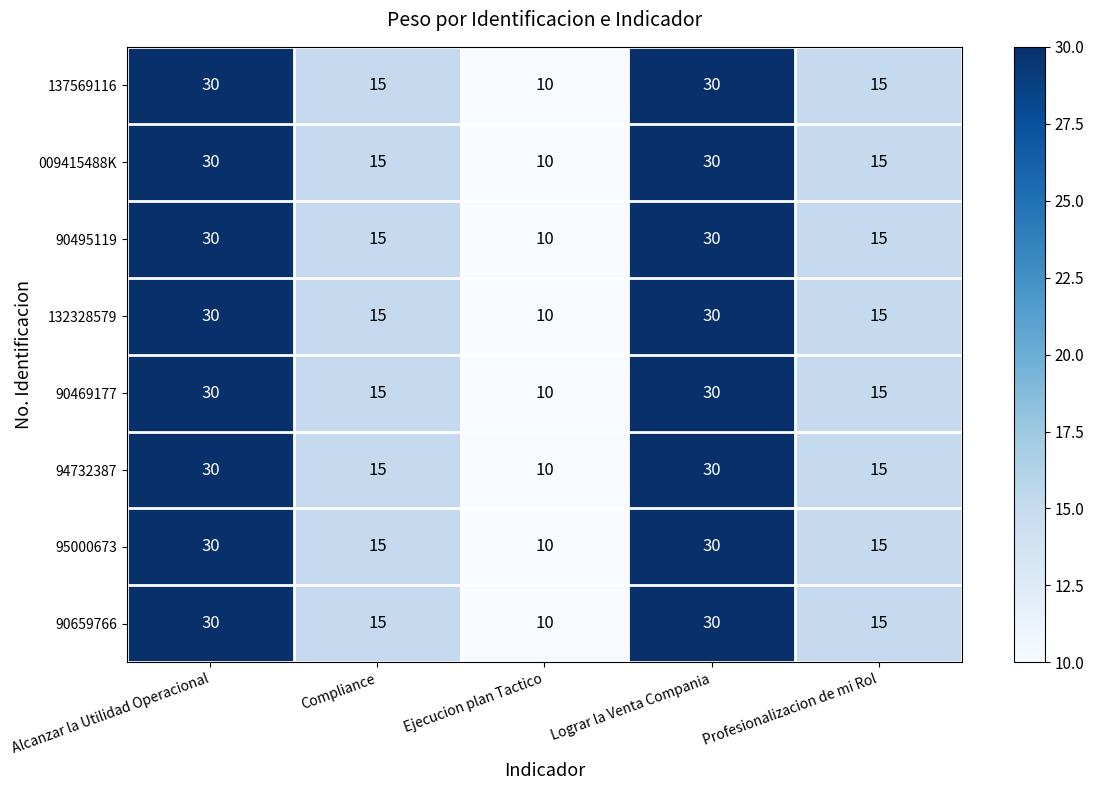

At which label does 90495119 first exceed 15?

Alcanzar la Utilidad Operacional